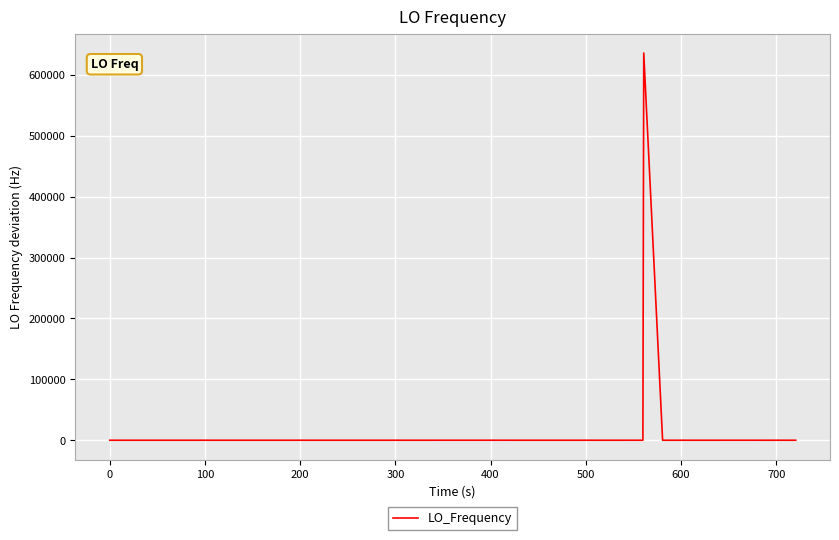

What is the greatest value displayed?

635708.0